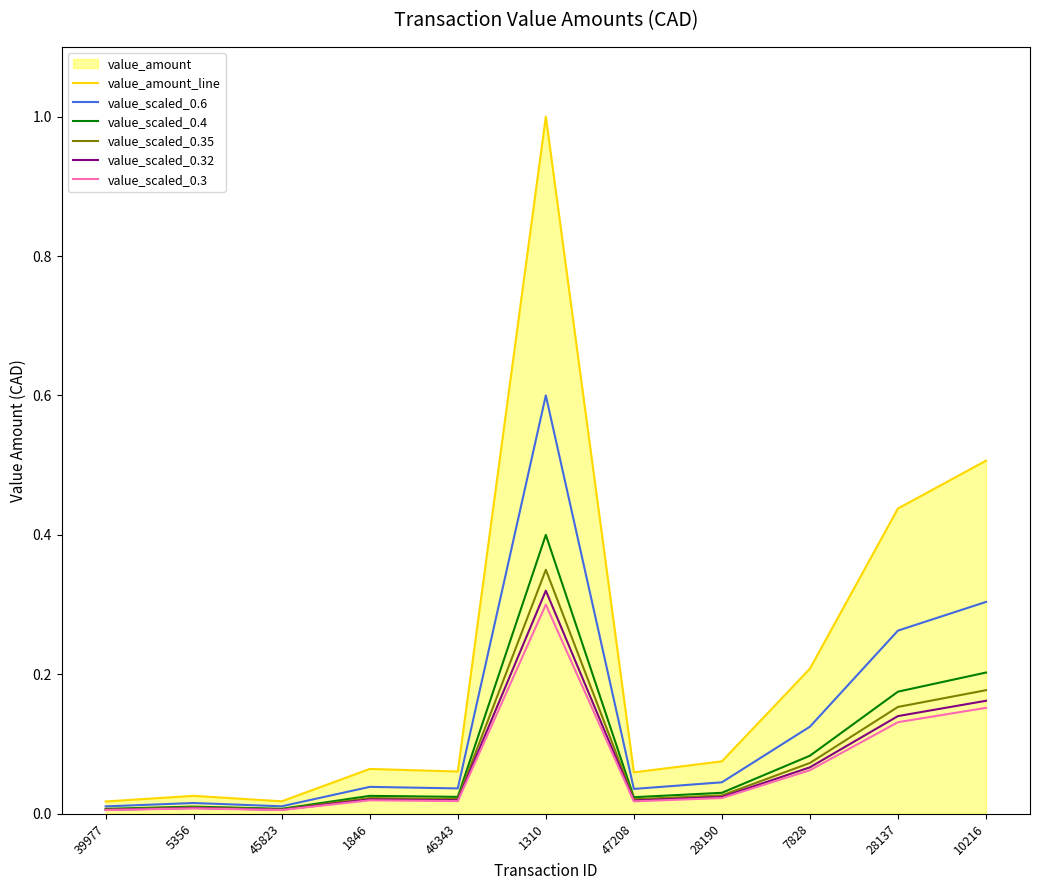

What is the average value of the value_scaled_0.6 series?

0.1